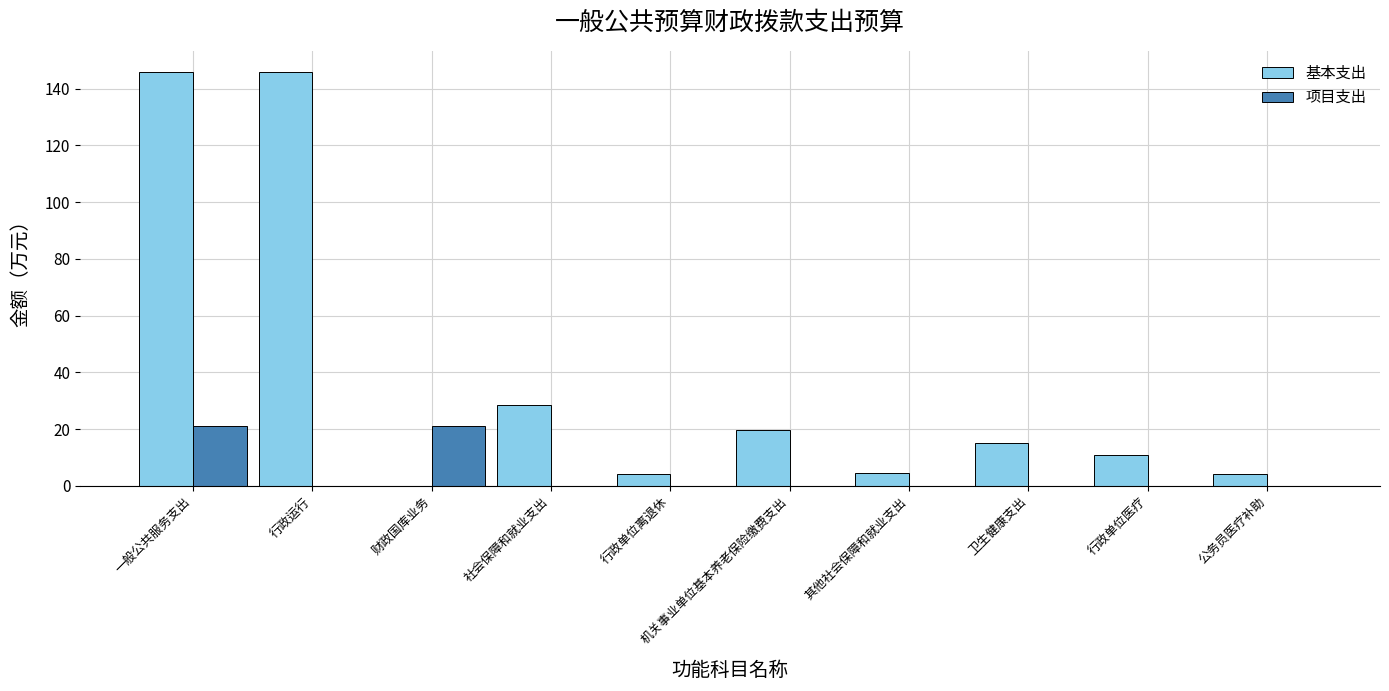

Read the 基本支出 value at 一般公共服务支出.

146.0